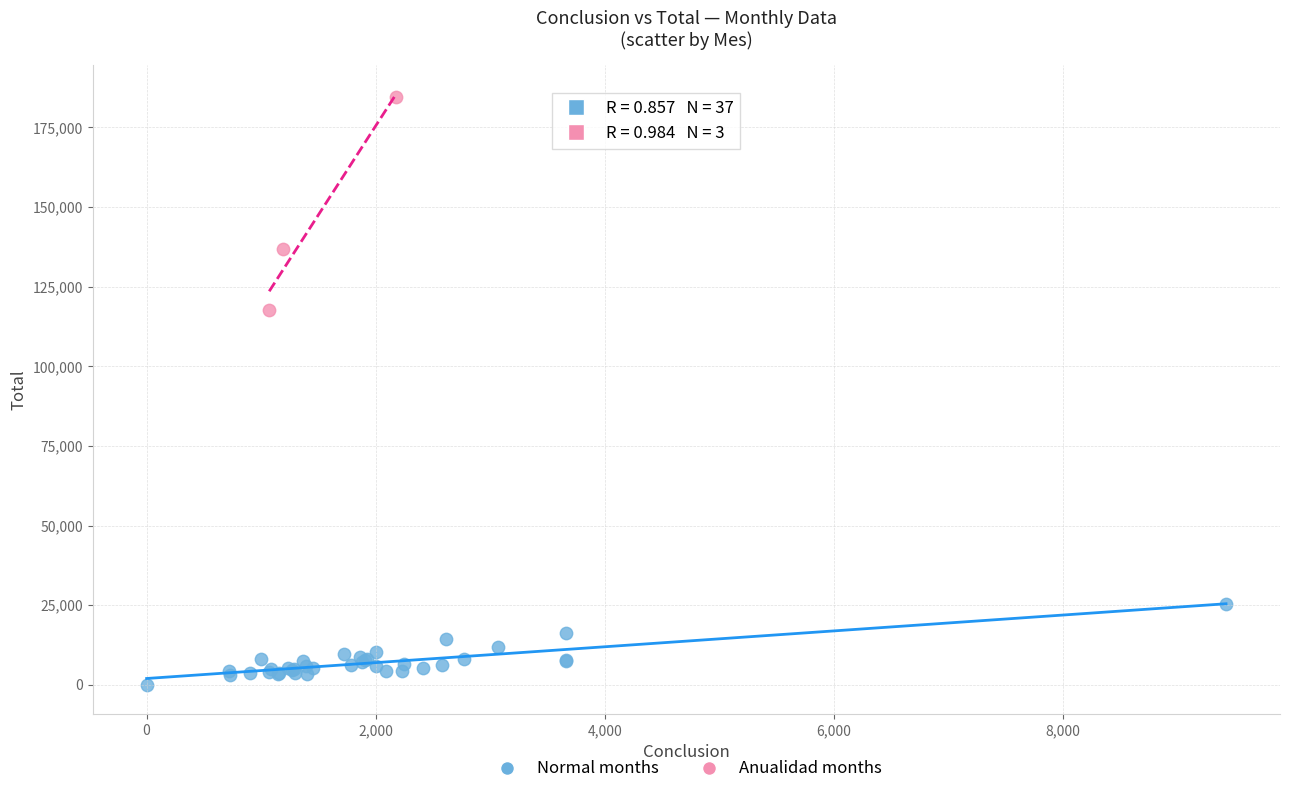

Which series has the widest spread of Y values?

Anualidad months